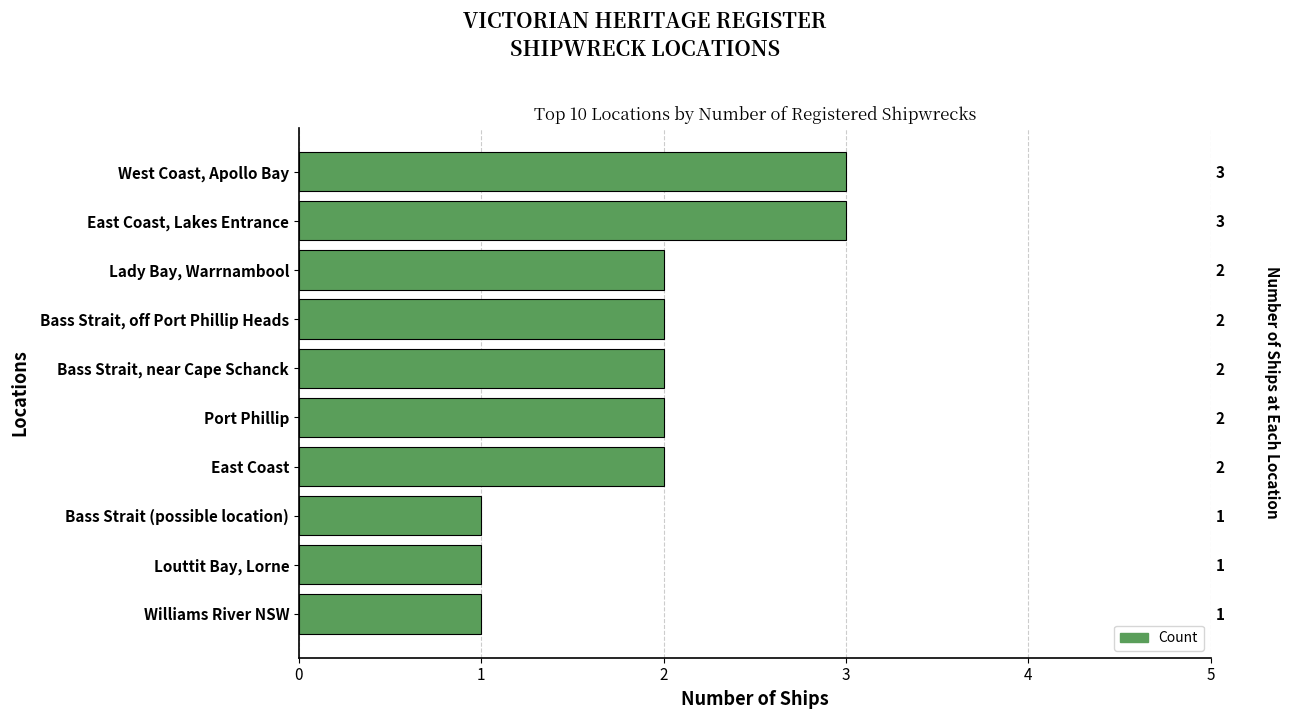

What is the ratio of the value at Lady Bay, Warrnambool to the value at West Coast, Apollo Bay?

0.7